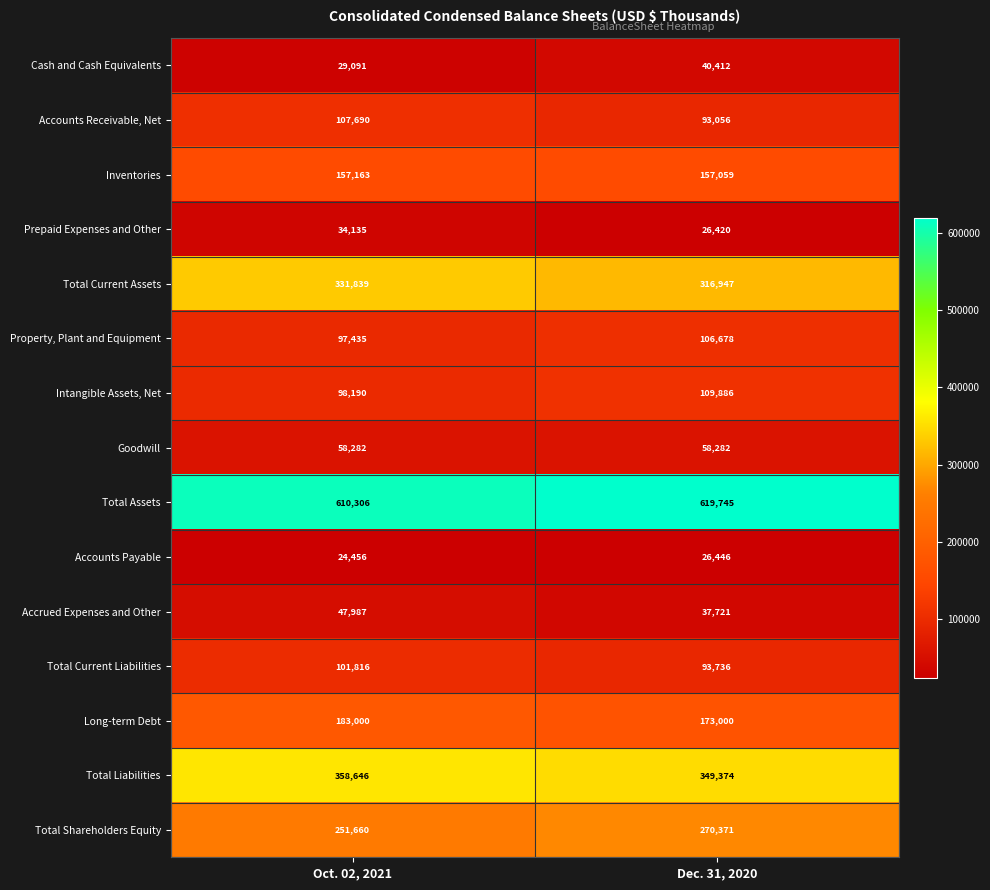

Where is Total Assets nearest to the value 615025?

Oct. 02, 2021